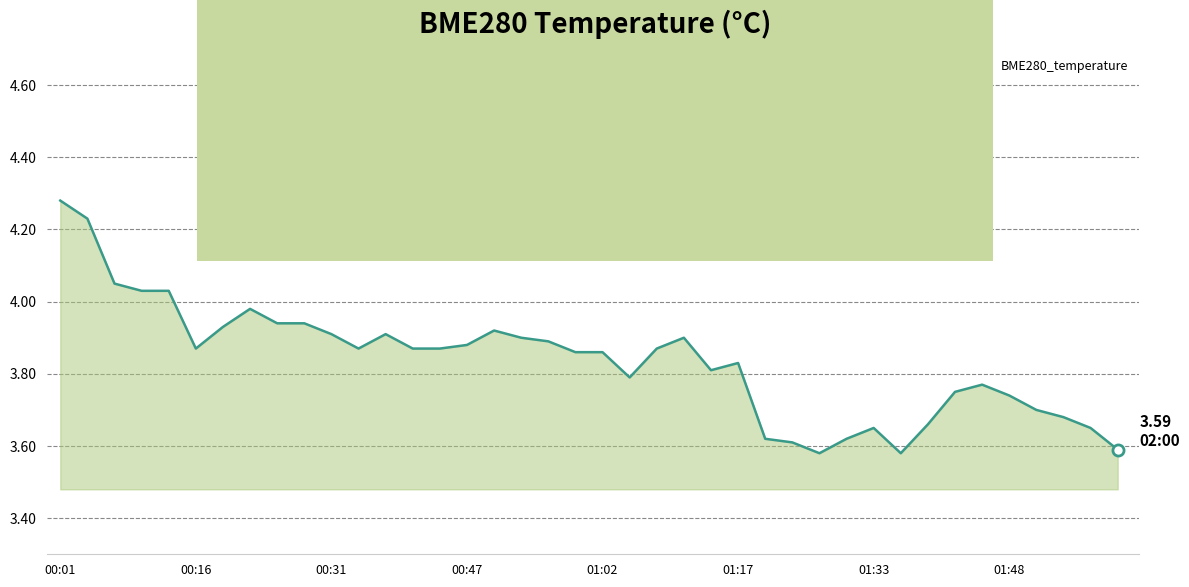

What is the difference between the maximum and minimum values?

0.7